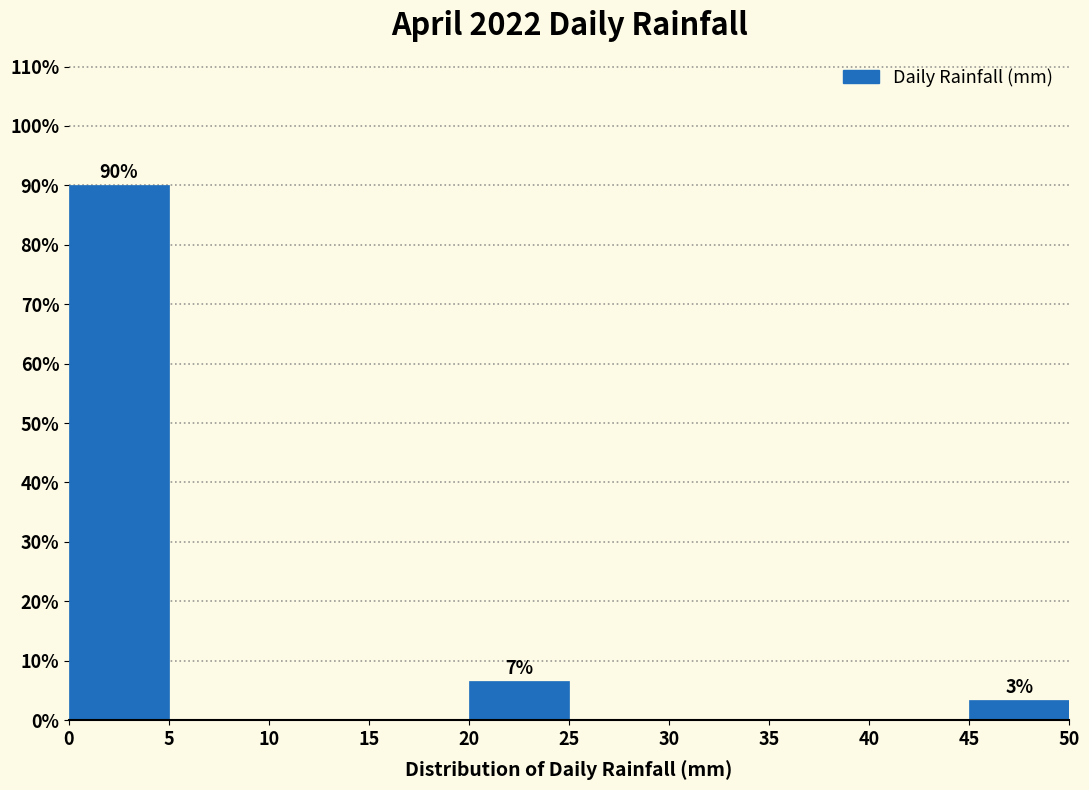

Over which range of the x-axis is the bar tallest?

0 to 5